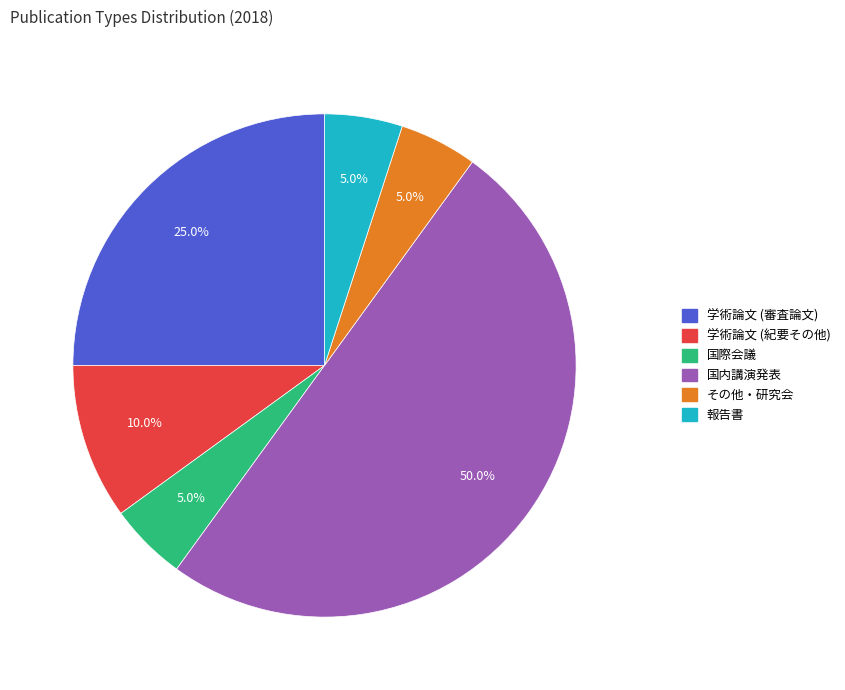

To the nearest percent, what percentage of the pie is その他・研究会?

5%